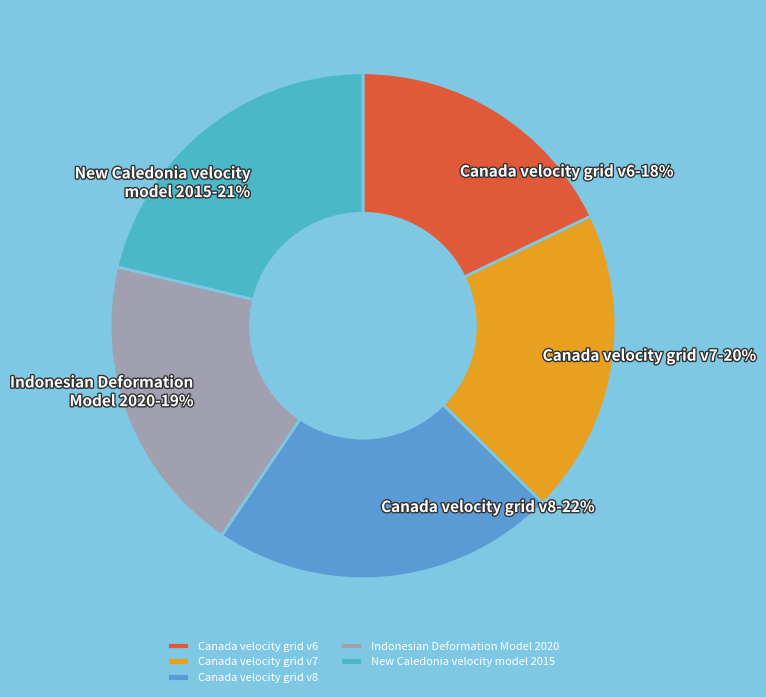

True or false: New Caledonia velocity model 2015 accounts for 13% of the total.

False